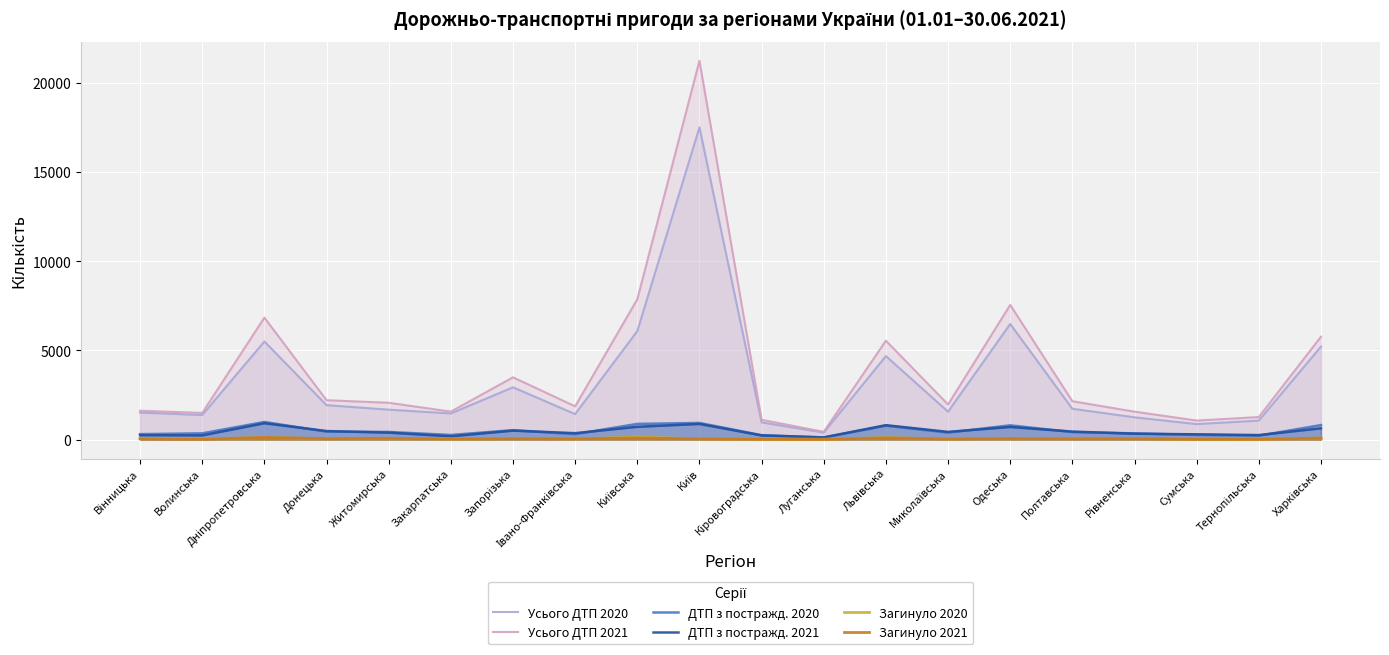

What is the approximate value of Усього ДТП 2020 at Сумська?

872